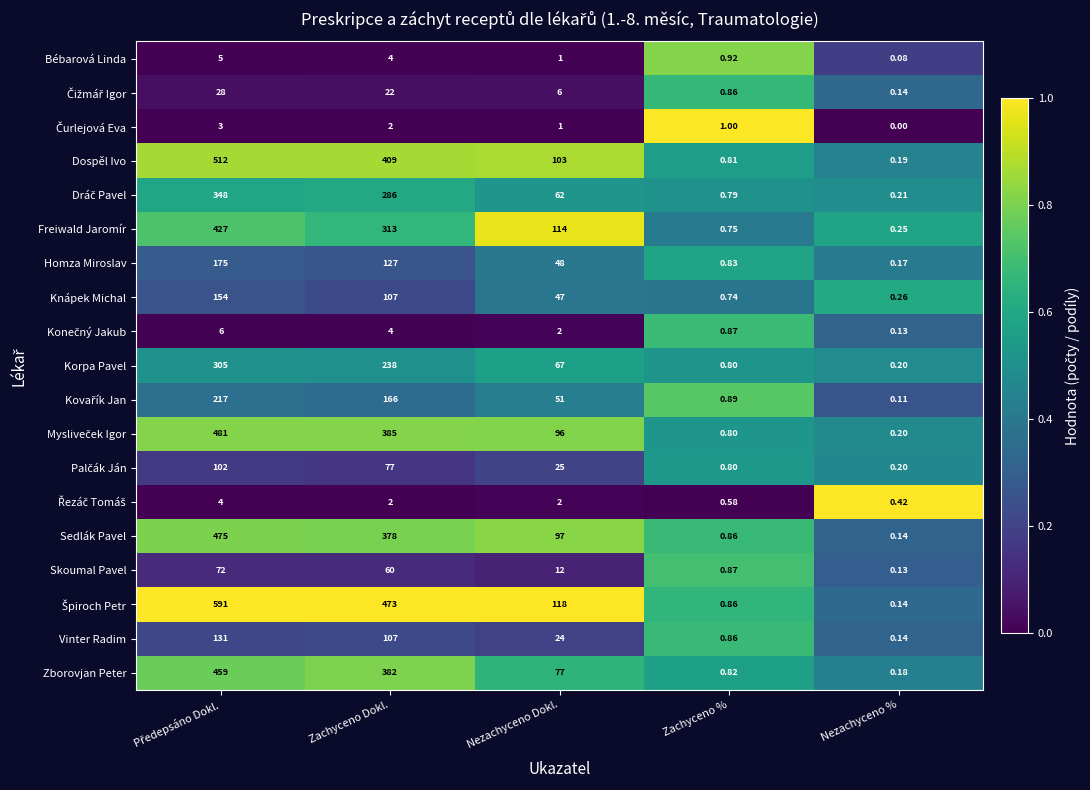

Where is Korpa Pavel nearest to the value 152?

Nezachyceno Dokl.